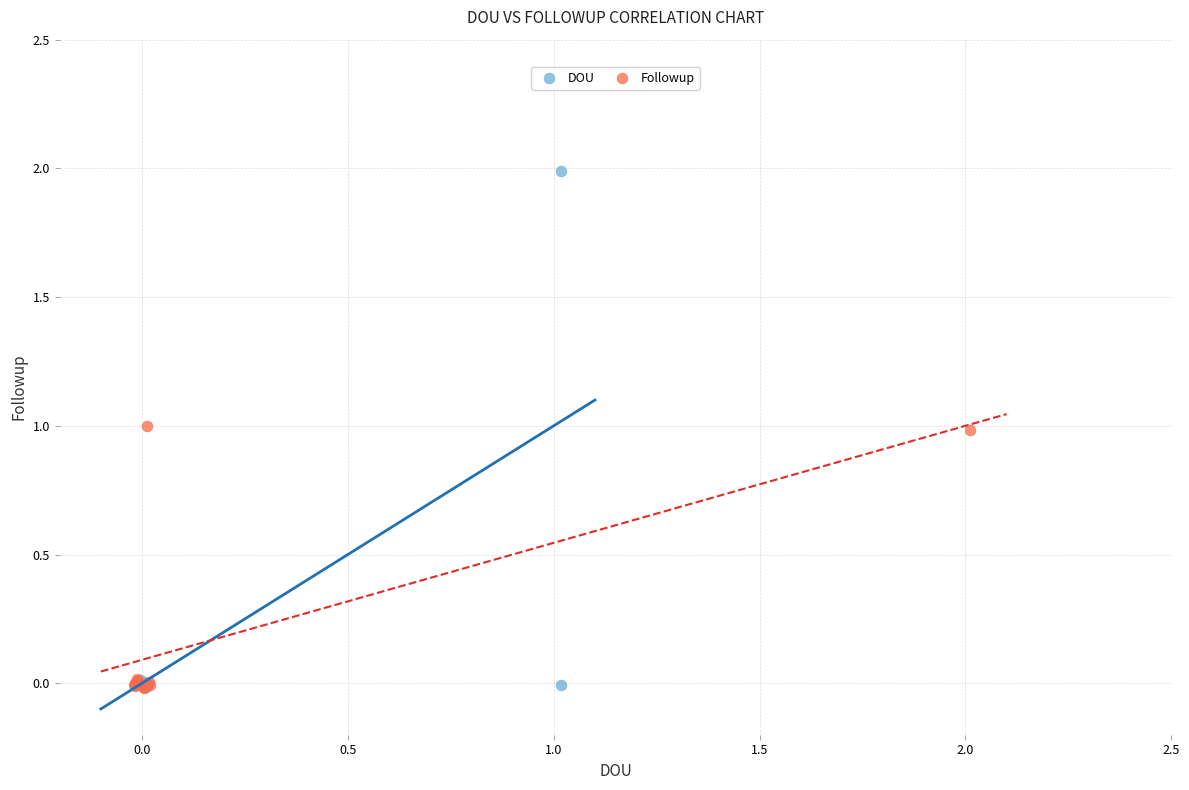

What are all the series names shown in the legend?

DOU, Followup